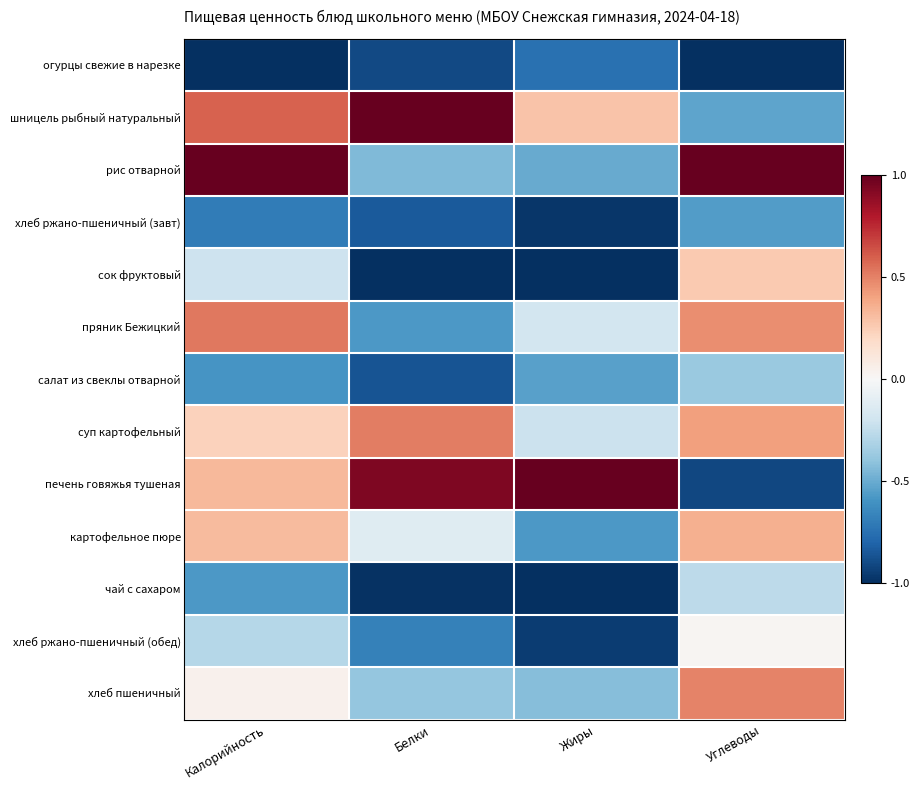

List the series in order of their peak value, lowest first.

огурцы свежие в нарезке, хлеб ржано-пшеничный (завт), салат из свеклы отварной, чай с сахаром, хлеб ржано-пшеничный (обед), сок фруктовый, картофельное пюре, хлеб пшеничный, суп картофельный, пряник Бежицкий, шницель рыбный натуральный, рис отварной, печень говяжья тушеная